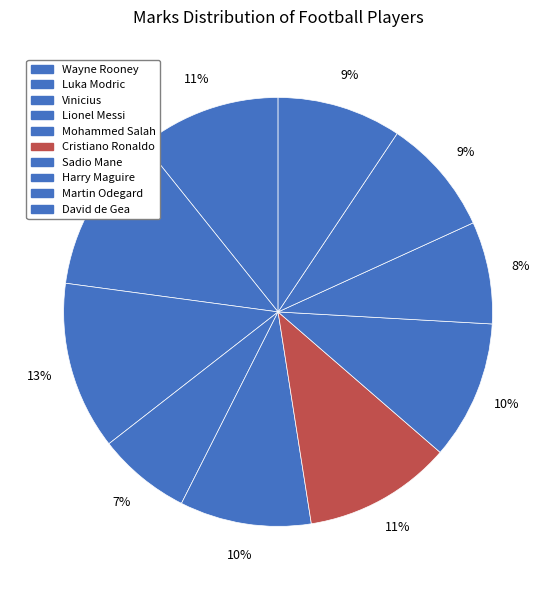

Does David de Gea account for over 50% of the chart?

No